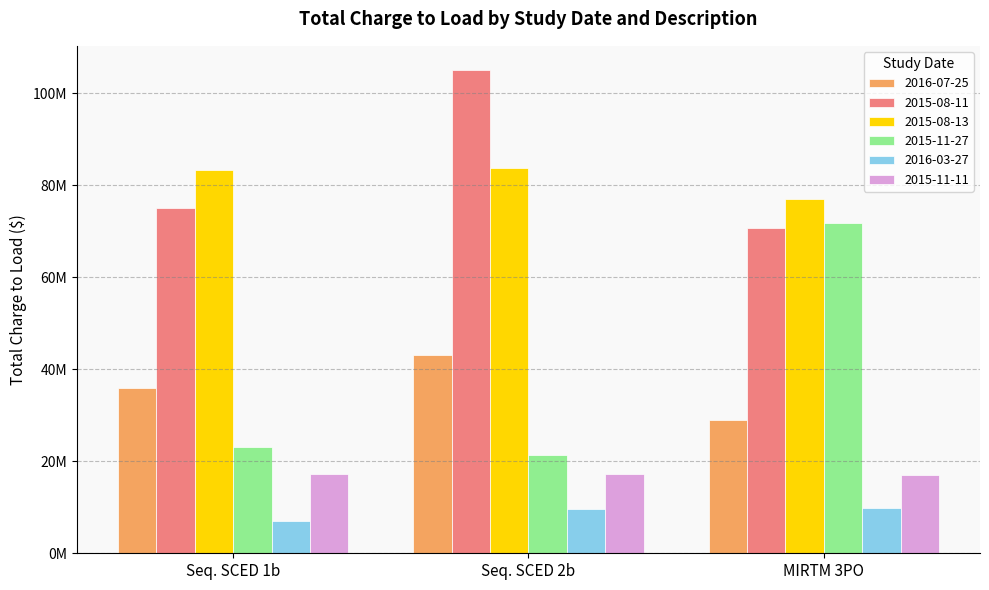

At which label is 2015-08-11 closest to 87903526?

Seq. SCED 1b